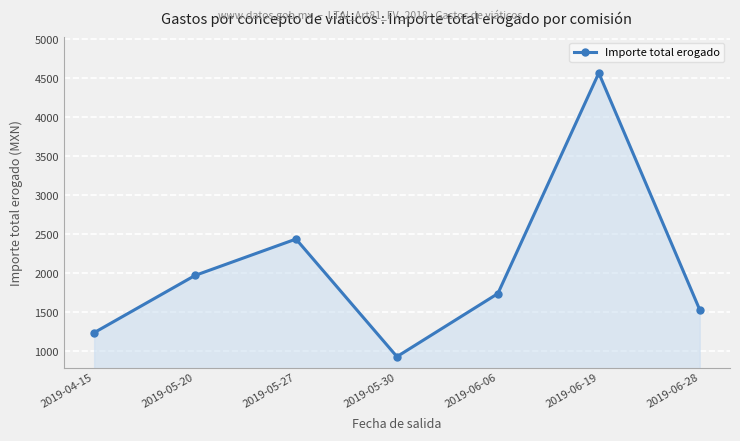

The chart shows a value of 1541.1 at 2019-05-30. True or false?

False